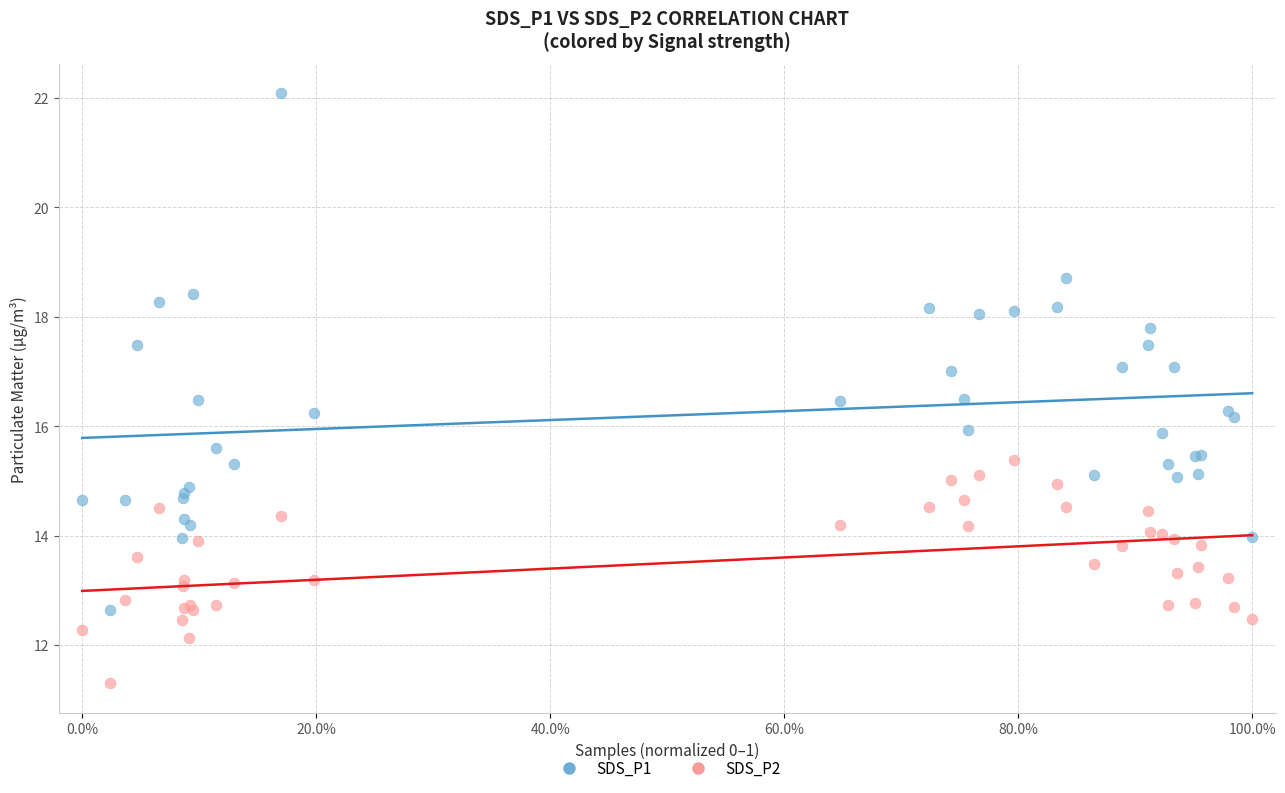

Which series reaches the minimum Y coordinate?

SDS_P2